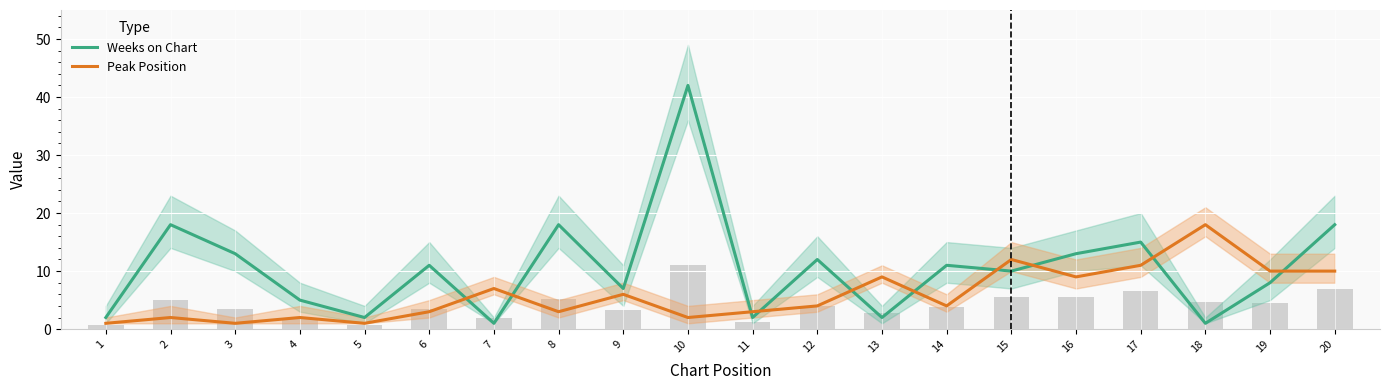

Reading right to left, what are all the values shown in this chart?

Weeks on Chart: 20=18	19=8	18=1	17=15	16=13	15=10	14=11	13=2	12=12	11=2	10=42	9=7	8=18	7=1	6=11	5=2	4=5	3=13	2=18	1=2
Peak Position: 20=10	19=10	18=18	17=11	16=9	15=12	14=4	13=9	12=4	11=3	10=2	9=6	8=3	7=7	6=3	5=1	4=2	3=1	2=2	1=1